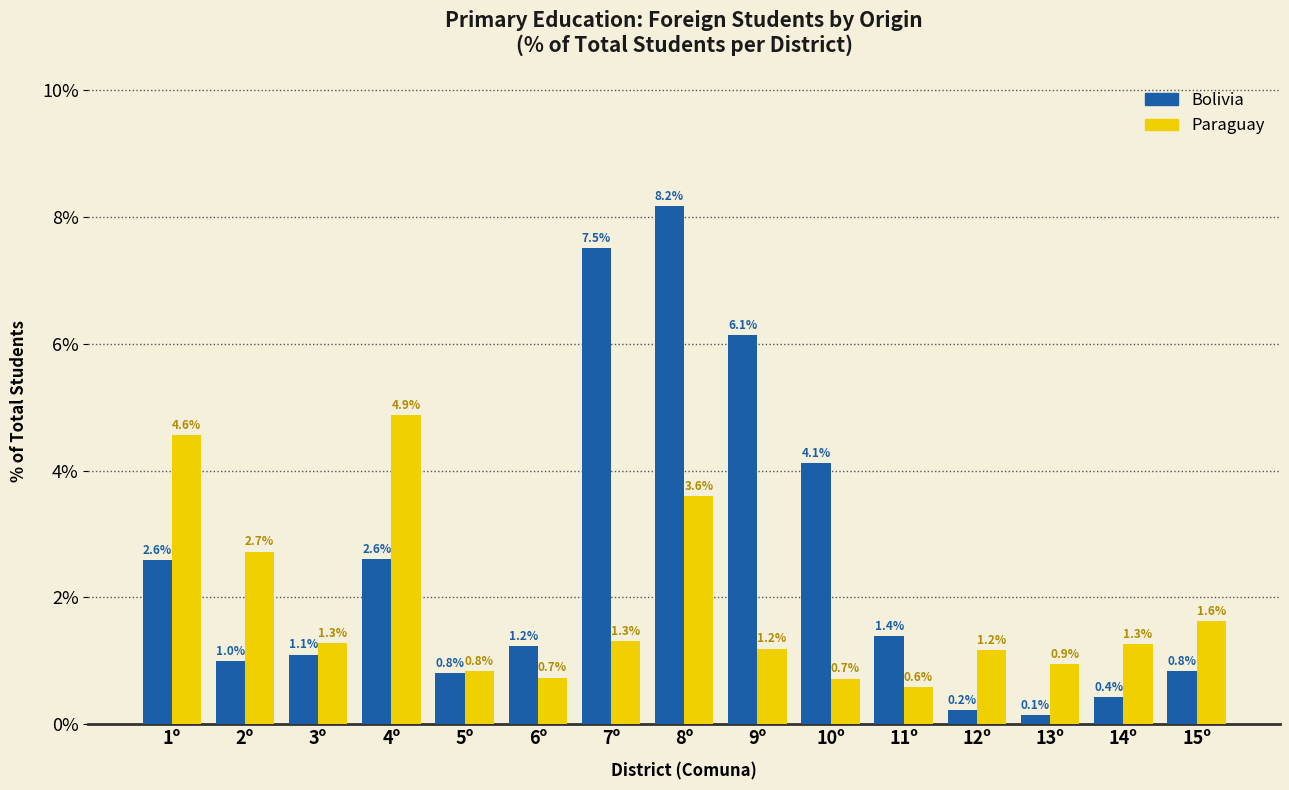

Which series has the widest spread of values?

Bolivia